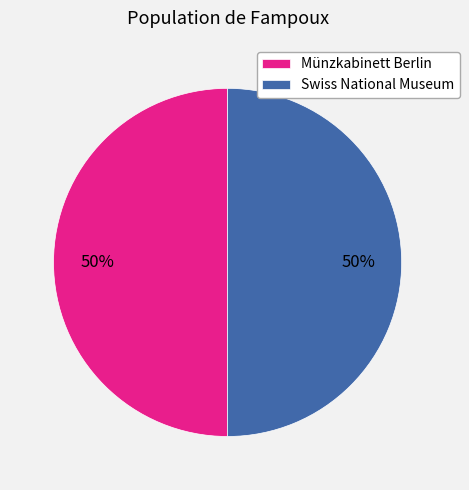

Is it true that Swiss National Museum is 56% of the pie?

False